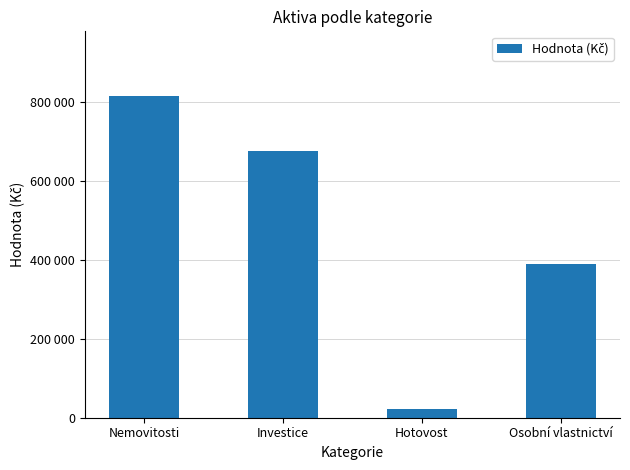

Does the chart contain stacked bars?

No